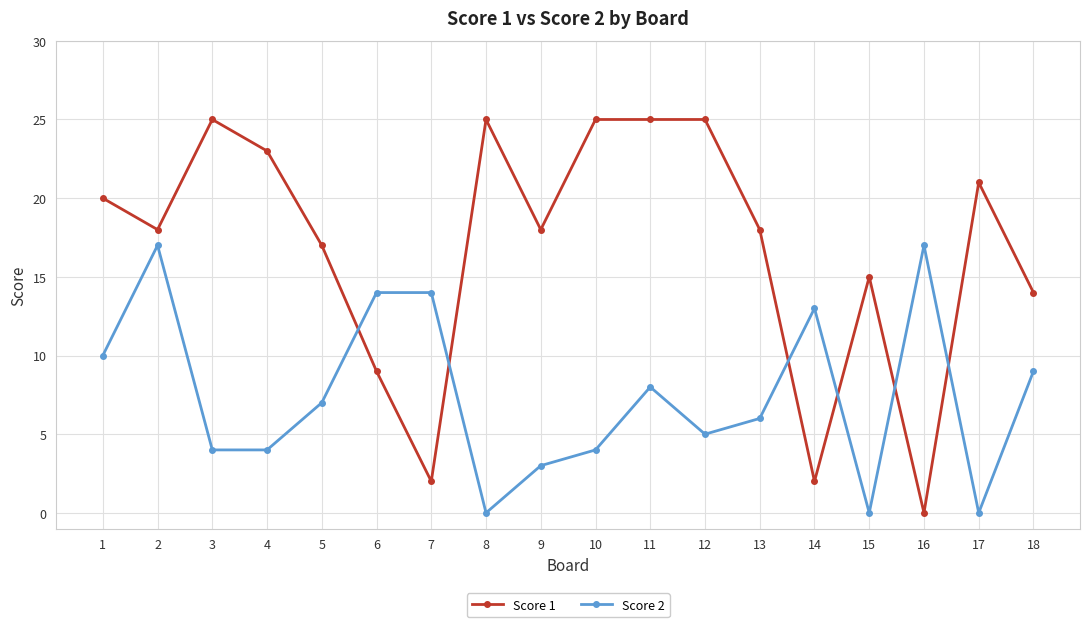

Reading left to right, list all the values displayed in this chart.

Score 1: 1=20	2=18	3=25	4=23	5=17	6=9	7=2	8=25	9=18	10=25	11=25	12=25	13=18	14=2	15=15	16=0	17=21	18=14
Score 2: 1=10	2=17	3=4	4=4	5=7	6=14	7=14	8=0	9=3	10=4	11=8	12=5	13=6	14=13	15=0	16=17	17=0	18=9